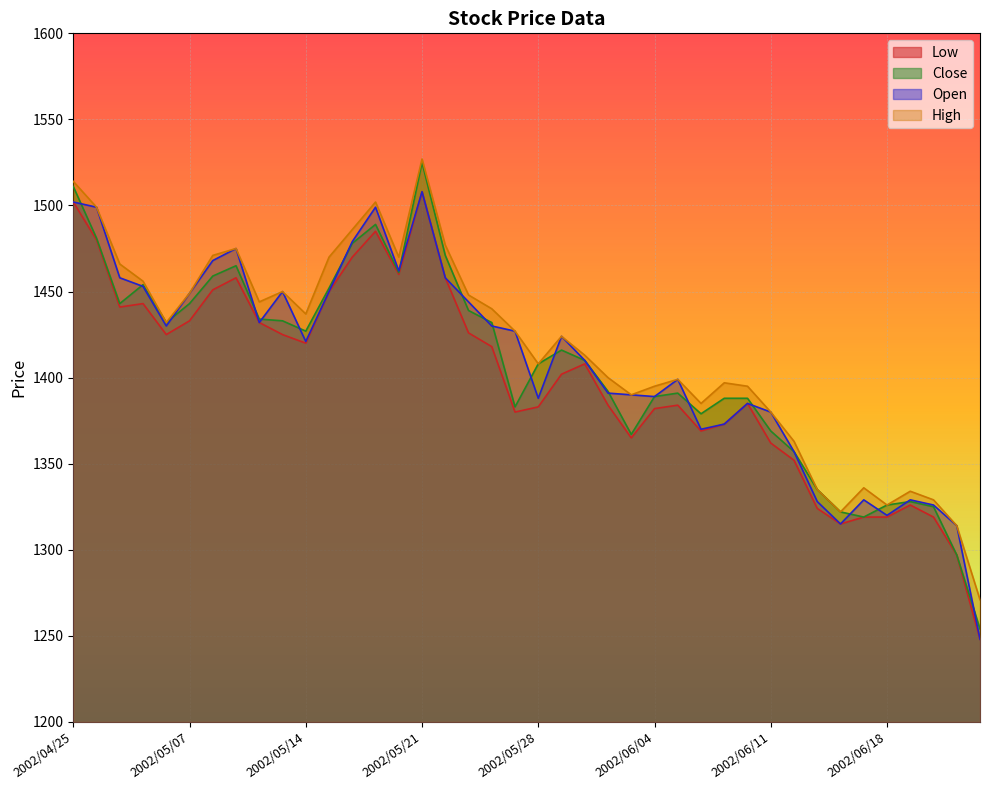

The Close series shows 1525 at 2002/05/21. True or false?

True